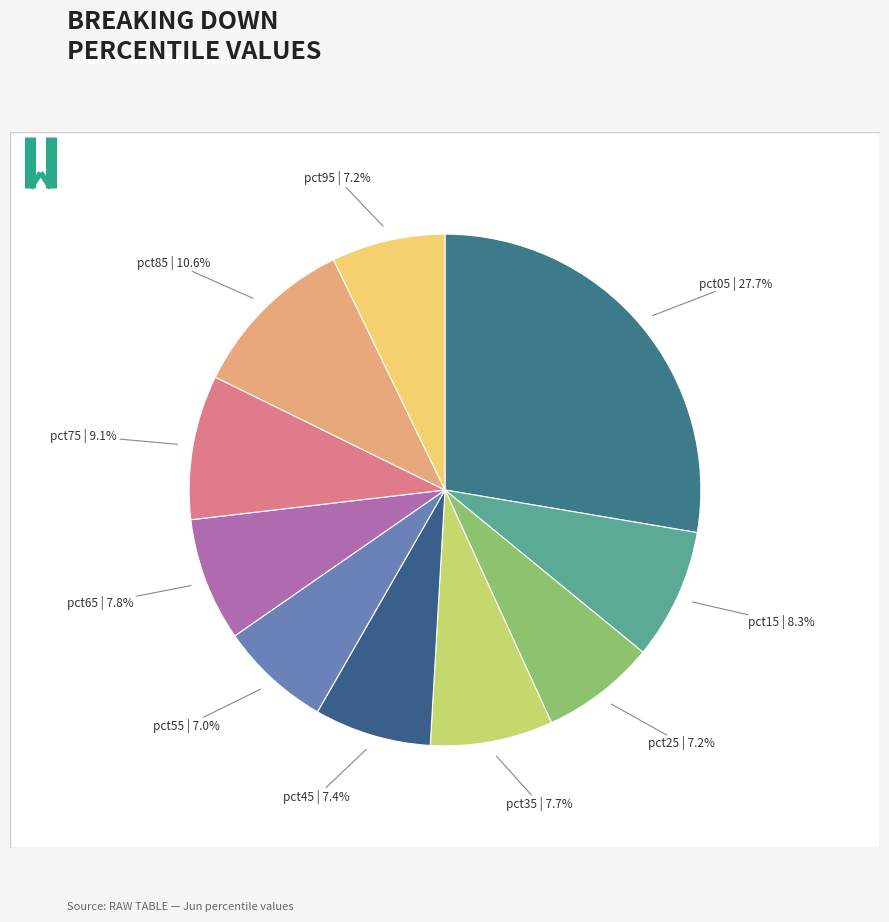

What percentage is the pct85 slice, to the nearest percent?

11%